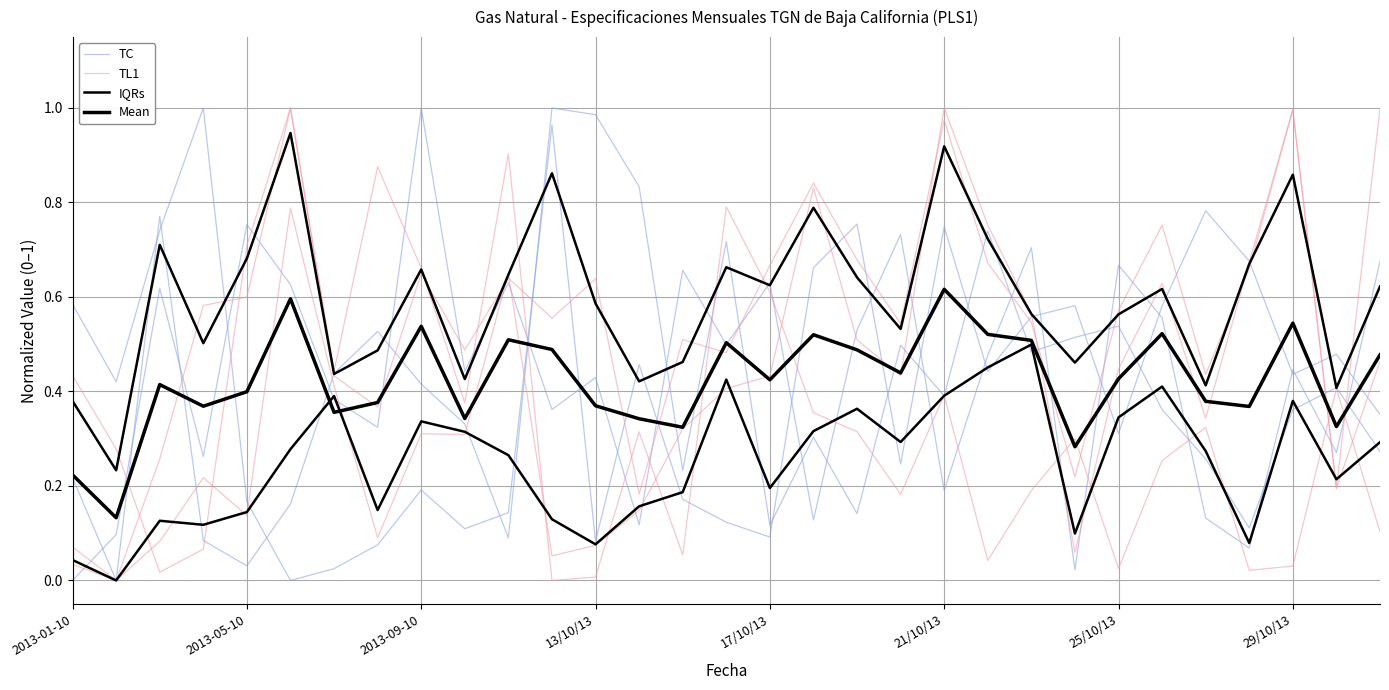

What is the label of the 17th point from the right?

14